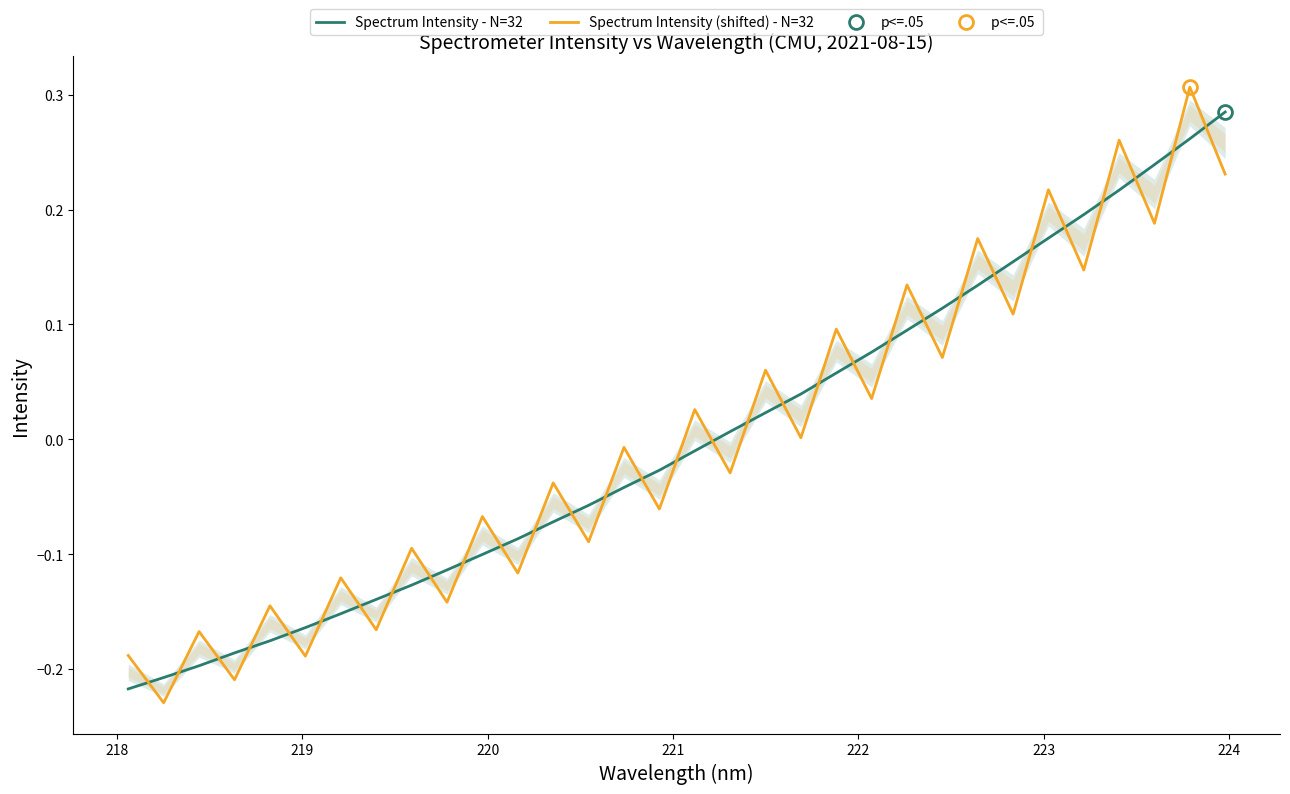

Reading left to right, extract all data points from this chart.

Spectrum Intensity - N=32: -0.2	-0.2	-0.2	-0.2	-0.2	-0.2	-0.2	-0.1	-0.1	-0.1	-0.1	-0.1	-0.1	-0.1	-0.0	-0.0	-0.0	0.0	0.0	0.0	0.1	0.1	0.1	0.1	0.1	0.2	0.2	0.2	0.2	0.2	0.3	0.3
Spectrum Intensity (shifted) - N=32: -0.2	-0.2	-0.2	-0.2	-0.1	-0.2	-0.1	-0.2	-0.1	-0.1	-0.1	-0.1	-0.0	-0.1	-0.0	-0.1	0.0	-0.0	0.1	0.0	0.1	0.0	0.1	0.1	0.2	0.1	0.2	0.1	0.3	0.2	0.3	0.2